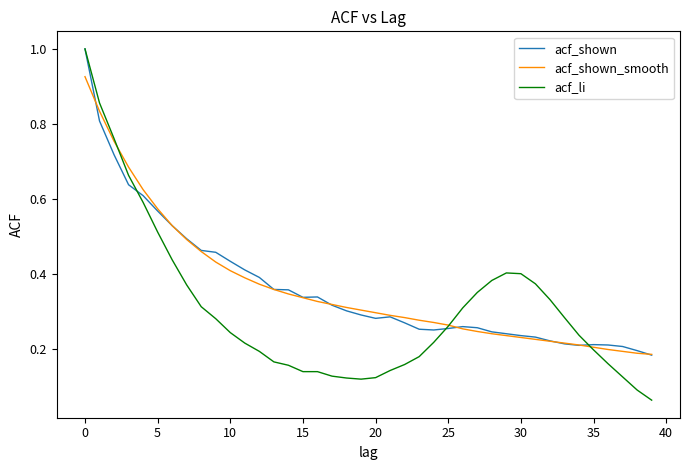

What is the maximum value for acf_li?

1.0